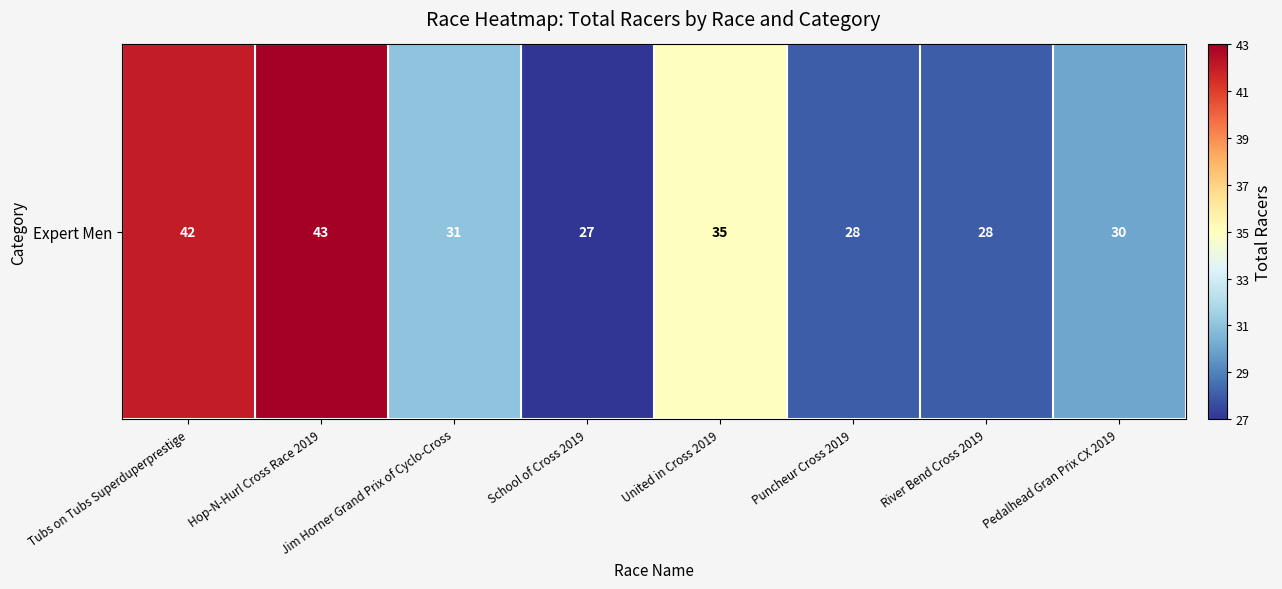

Which label corresponds to the smallest value in the chart?

School of Cross 2019